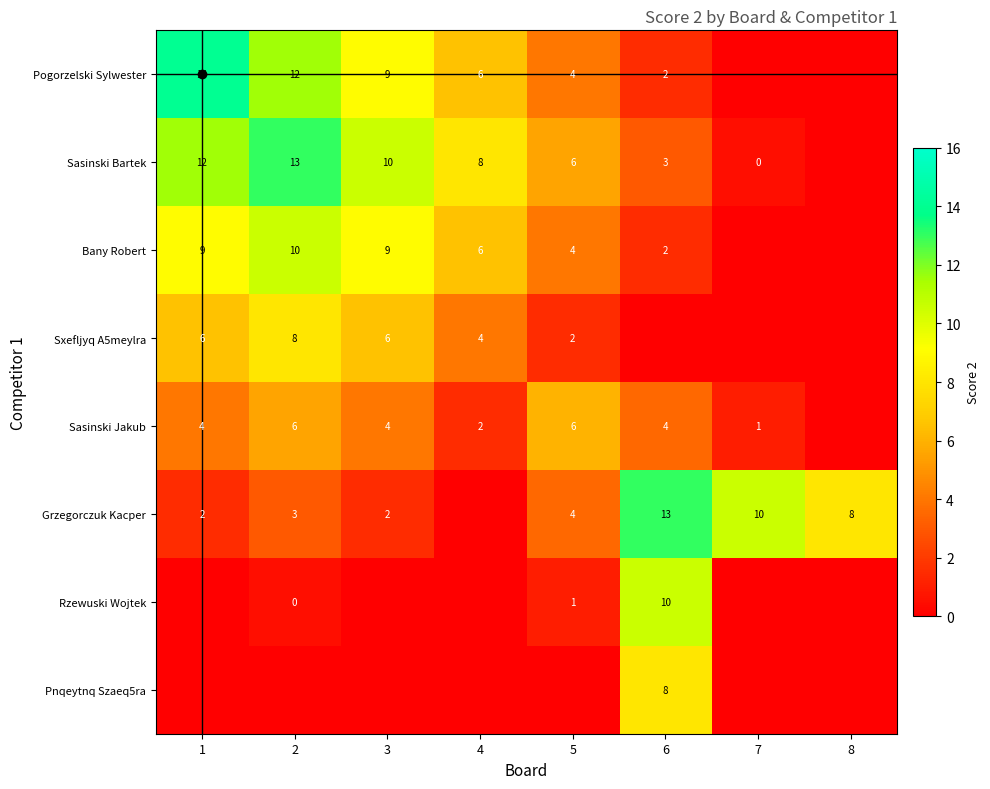

Is it true that Bany Robert equals 4 at 5?

True